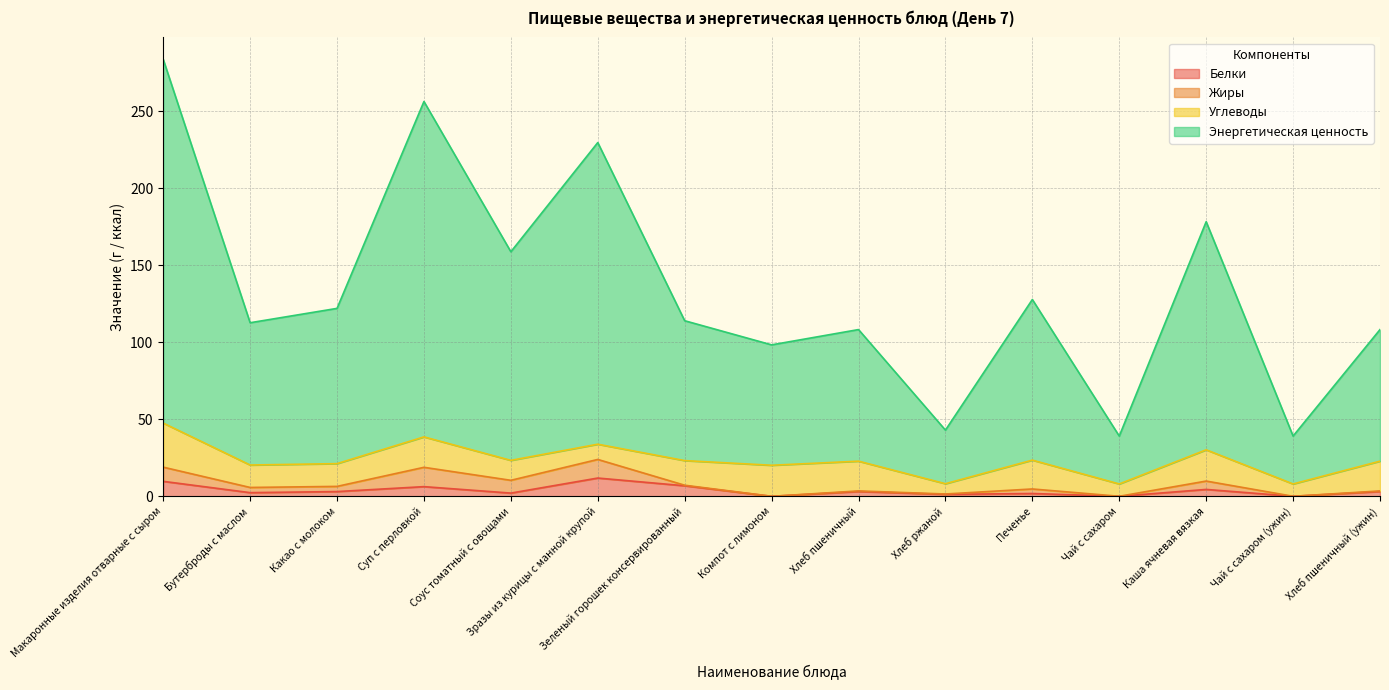

Rank the categories by Энергетическая ценность value from highest to lowest.

Макаронные изделия отварные с сыром, Суп с перловкой, Зразы из курицы с манной крупой, Каша ячневая вязкая, Соус томатный с овощами, Печенье, Какао с молоком, Зеленый горошек консервированный, Бутерброды с маслом, Хлеб пшеничный, Хлеб пшеничный (ужин), Компот с лимоном, Хлеб ржаной, Чай с сахаром, Чай с сахаром (ужин)